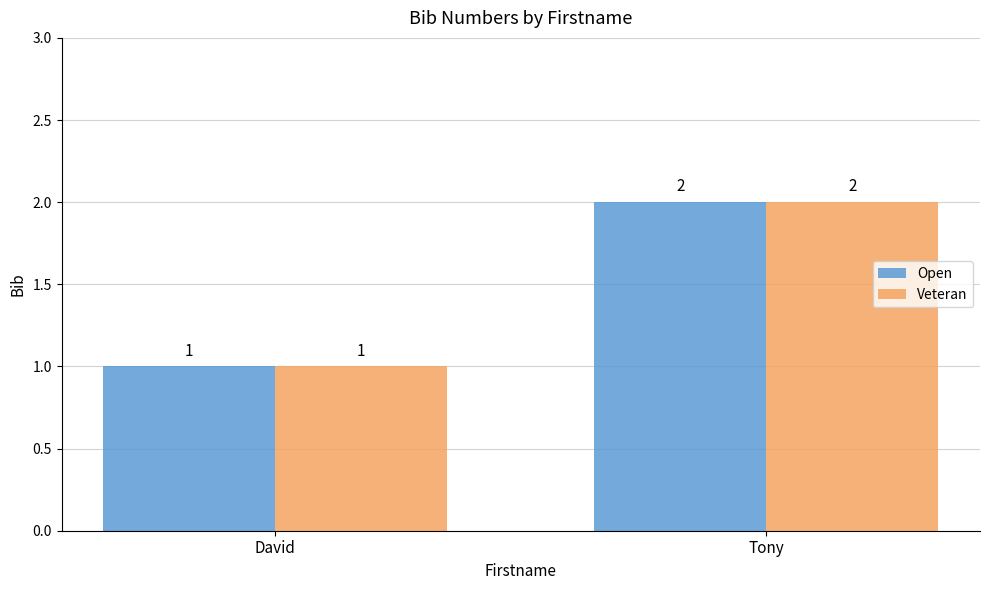

What are all the series names shown in the legend?

Open, Veteran